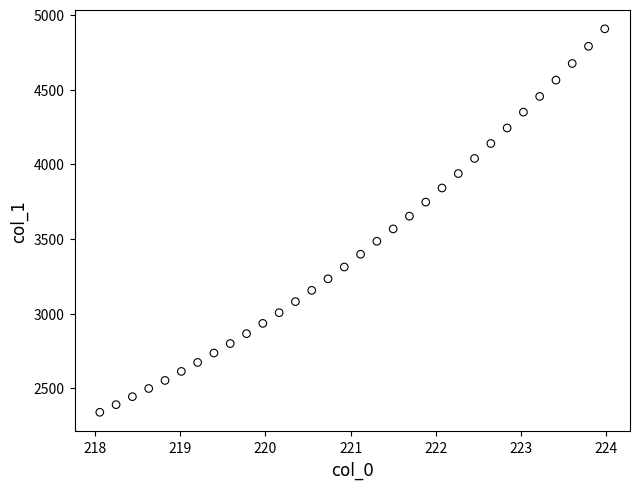

What is the range of X values (max minus min)?

5.9